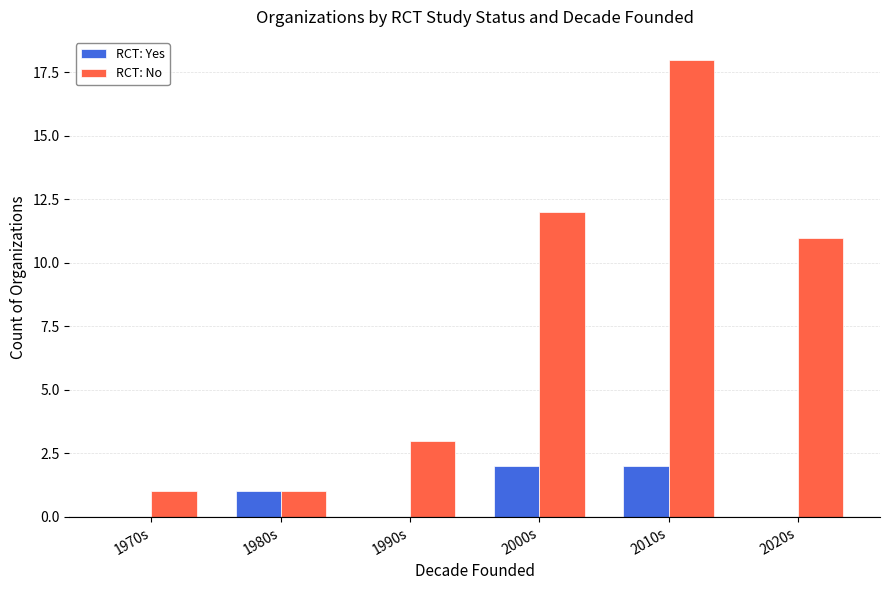

What is the total value across all series at 1980s?

2